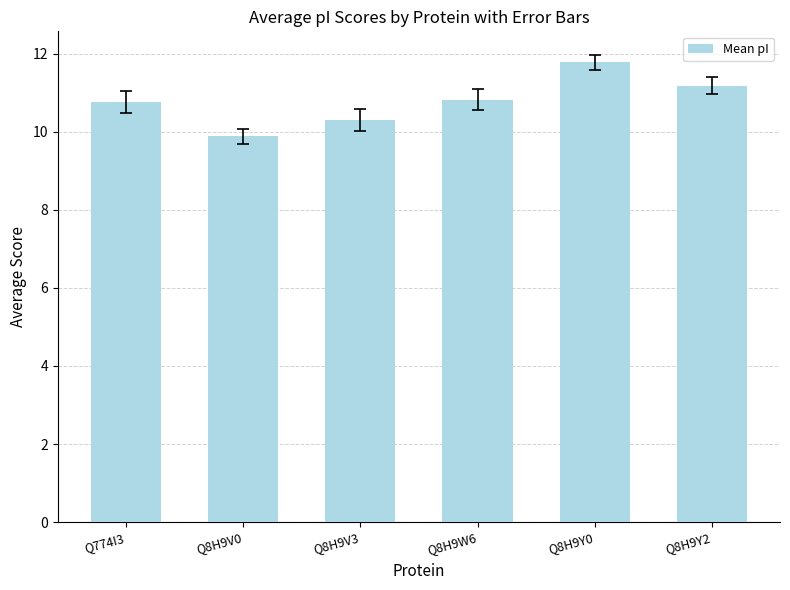

At which category does the chart reach its peak across all series?

Q8H9Y0